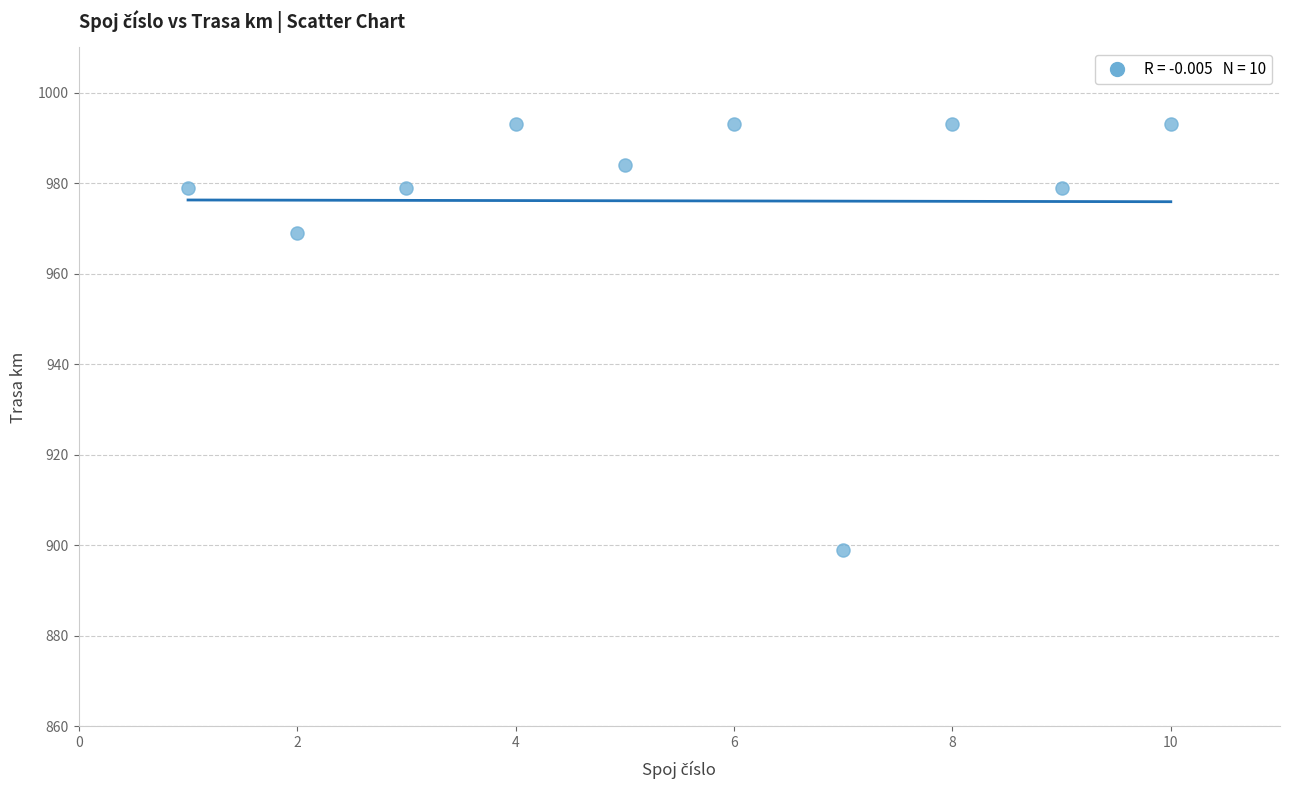

What is the average Y value?

976